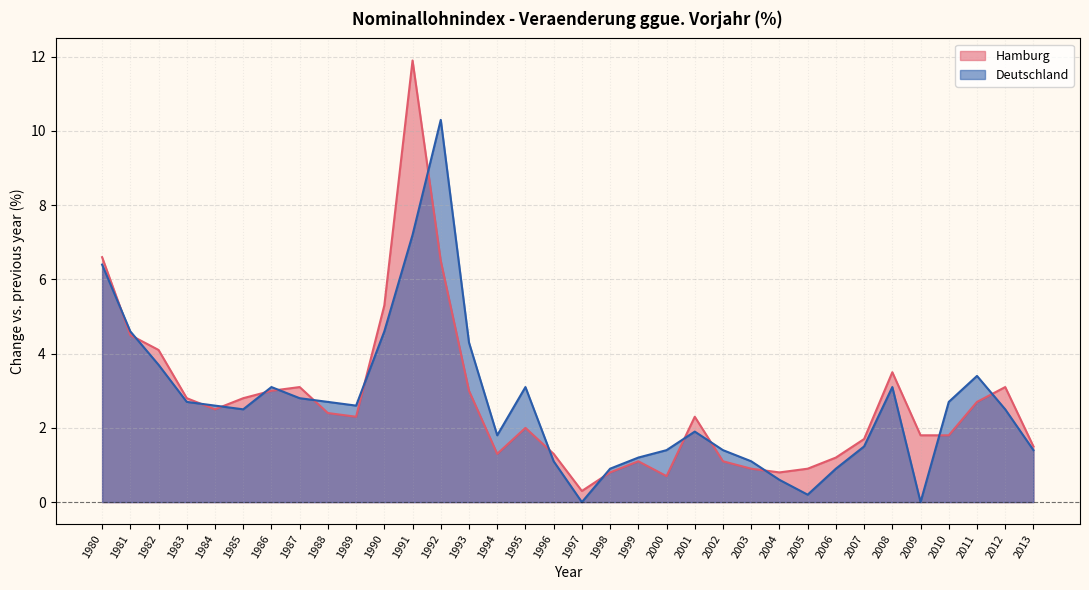

At 2009, list the series in order from largest to smallest.

Hamburg, Deutschland